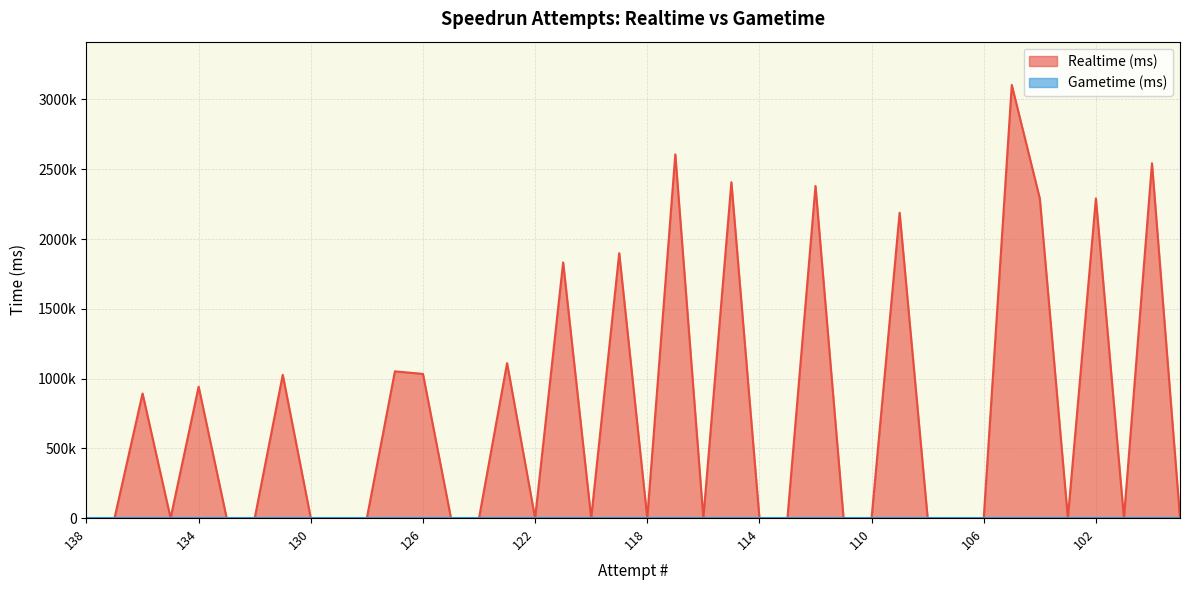

Count the number of categories in the chart.

40